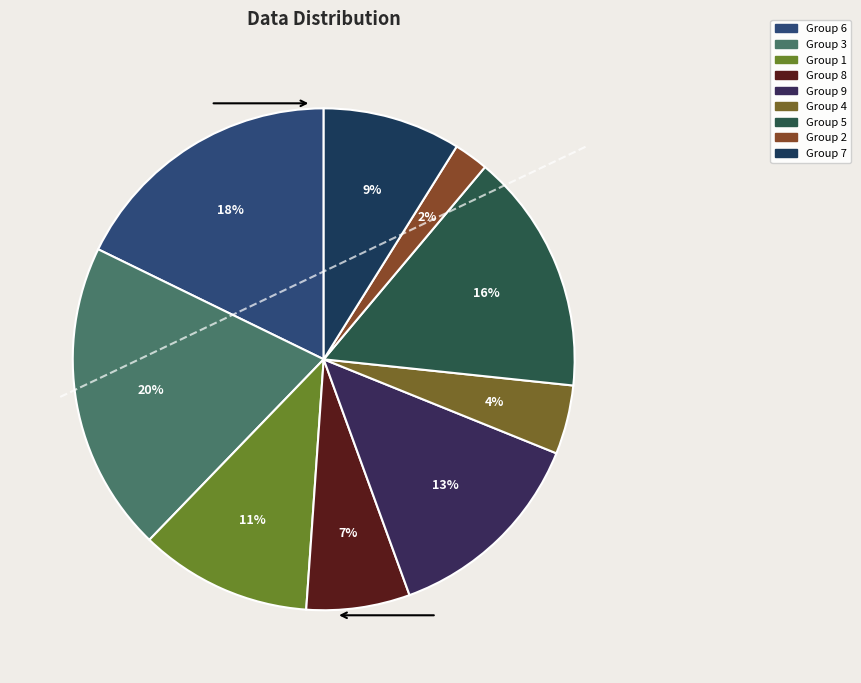

Rank the categories by value from highest to lowest.

3, 6, 5, 9, 1, 7, 8, 4, 2